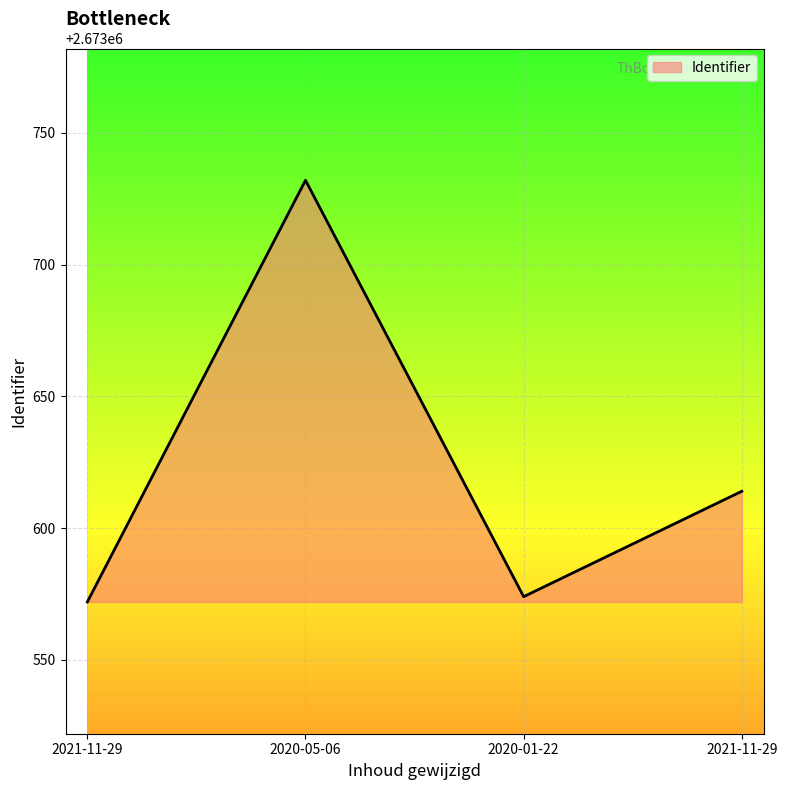

What is the difference between the second highest and minimum values?

42